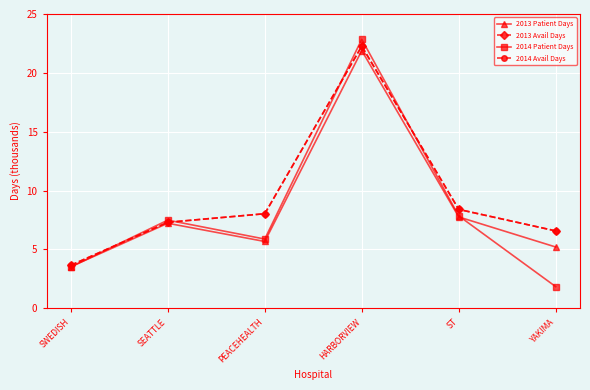

True or false: 2014 Avail Days and 2013 Patient Days cross at least once.

False